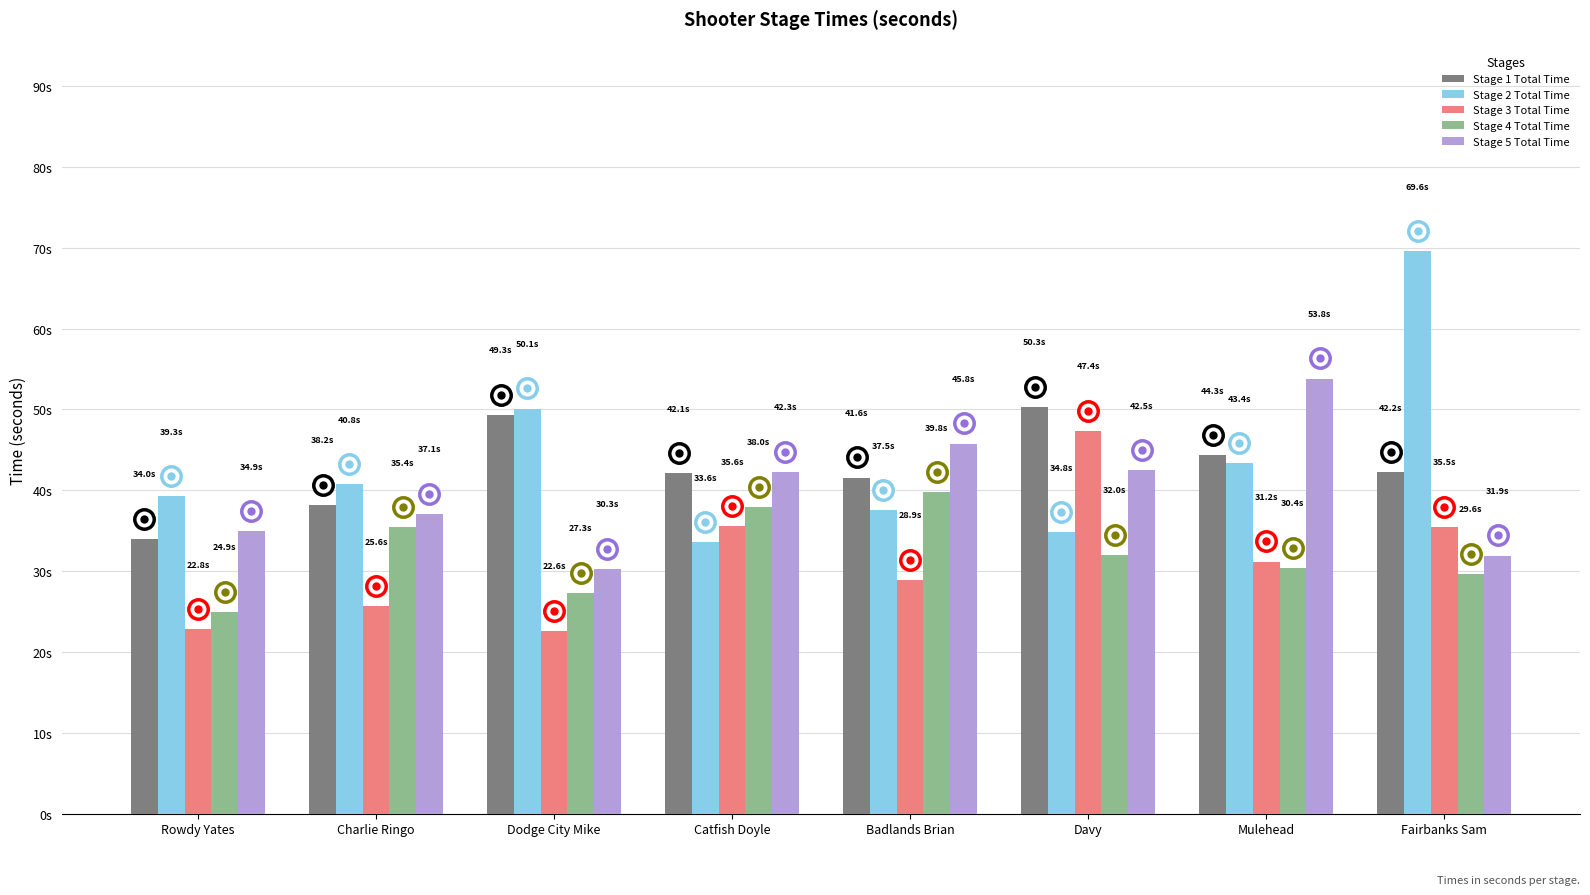

Does the chart contain any negative values?

No